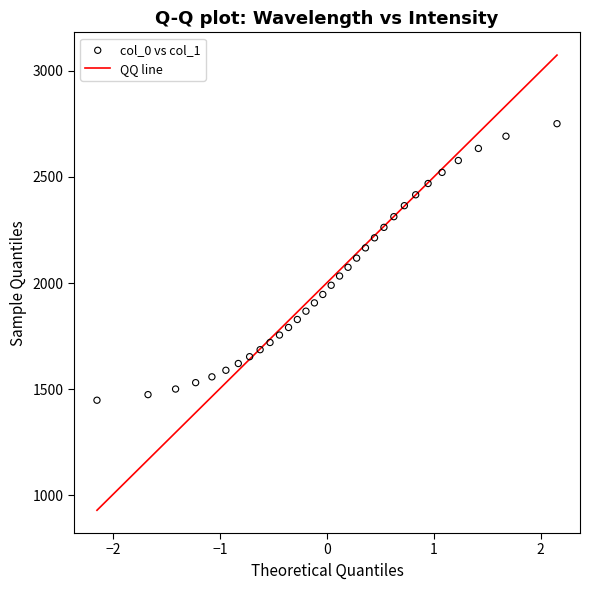

What is the range of Y values (max minus min)?

1302.2